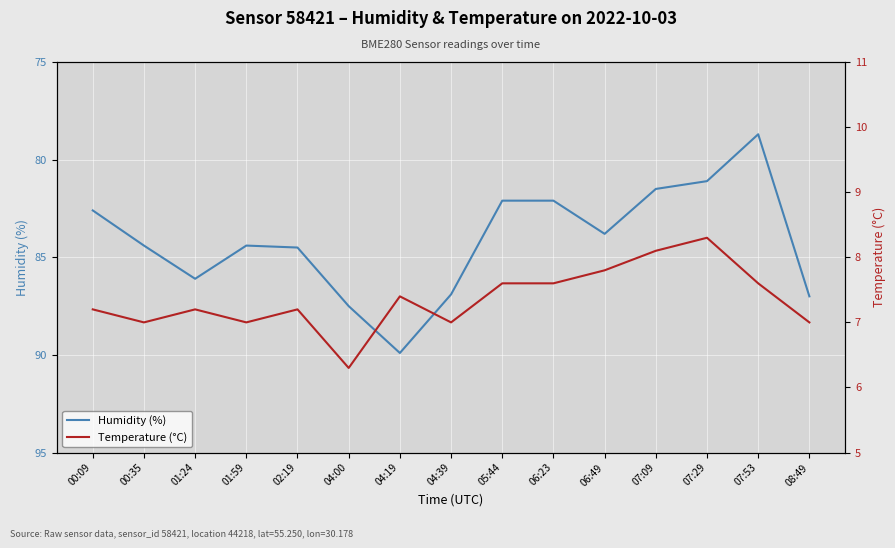

True or false: Humidity (%) and Temperature (°C) intersect in this chart.

False